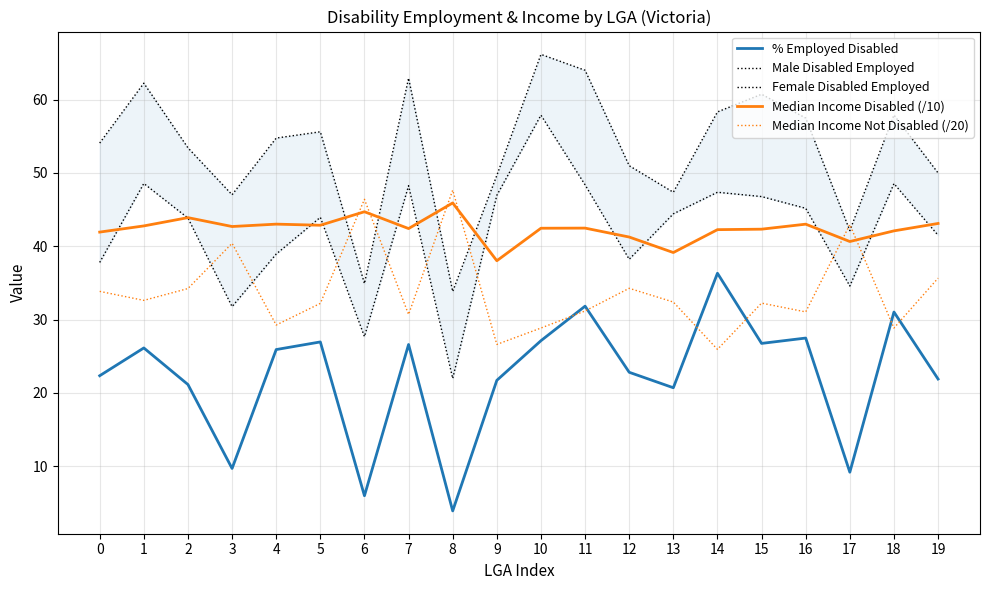

Between 2 and 9, which series saw the biggest shift?

Median Income Not Disabled (/20)